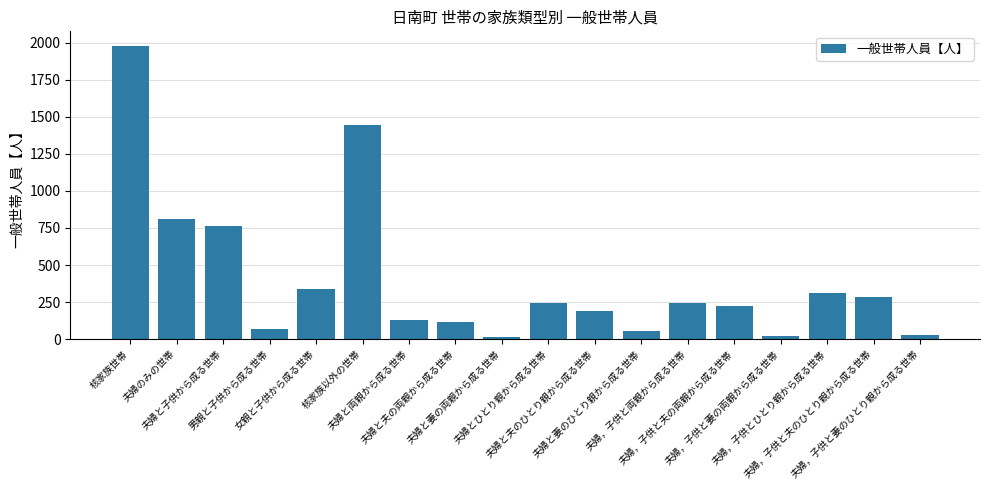

Does the chart contain any negative values?

No